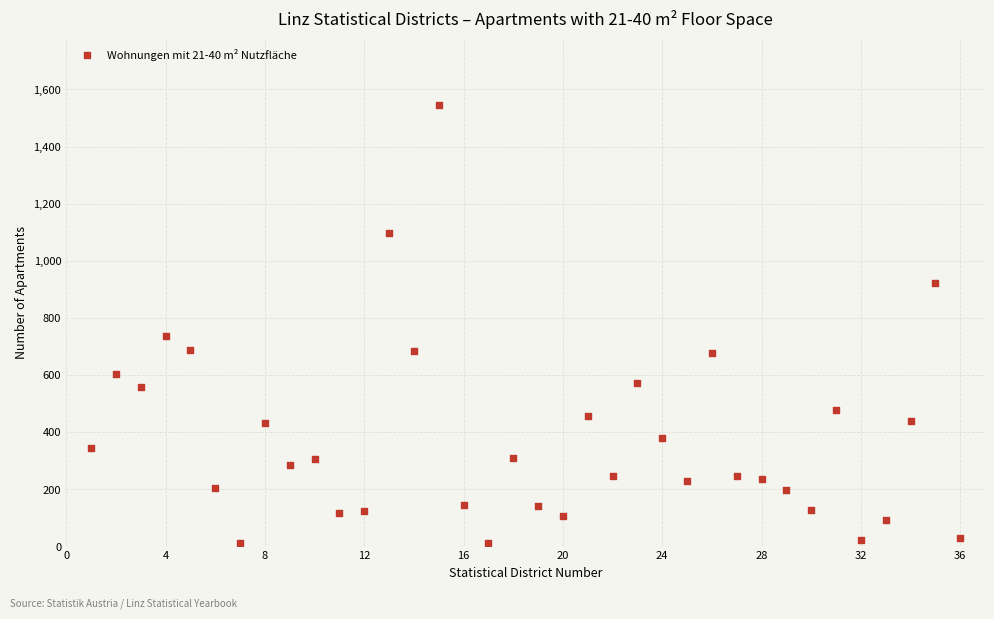

What is the range of X values (max minus min)?

35